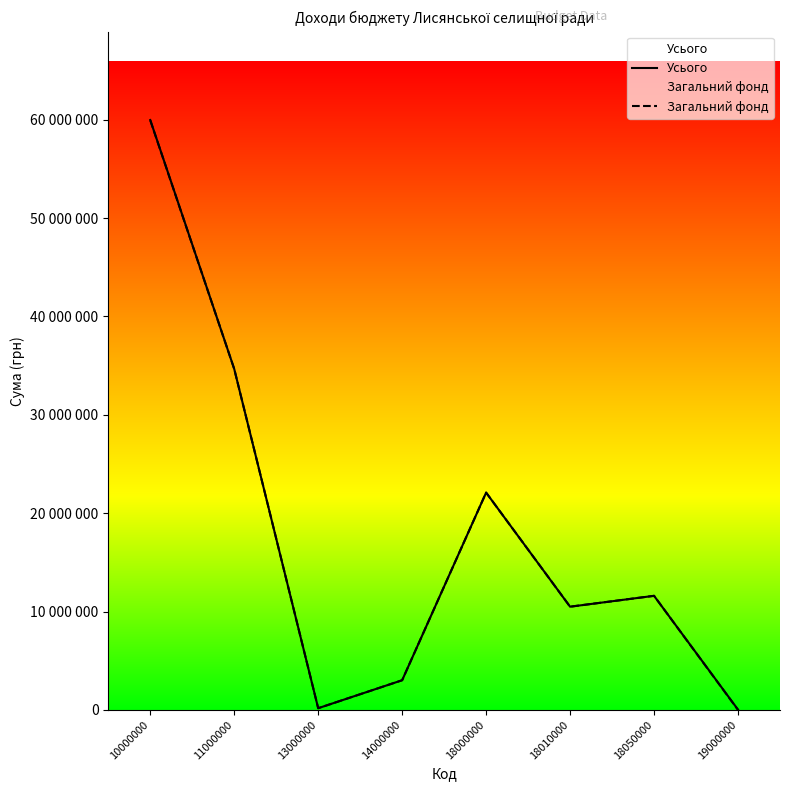

Between 18000000 and 18010000, which is larger?

18000000